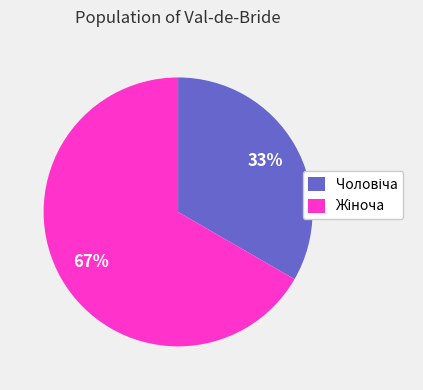

To the nearest percent, what is the average slice percentage?

50%